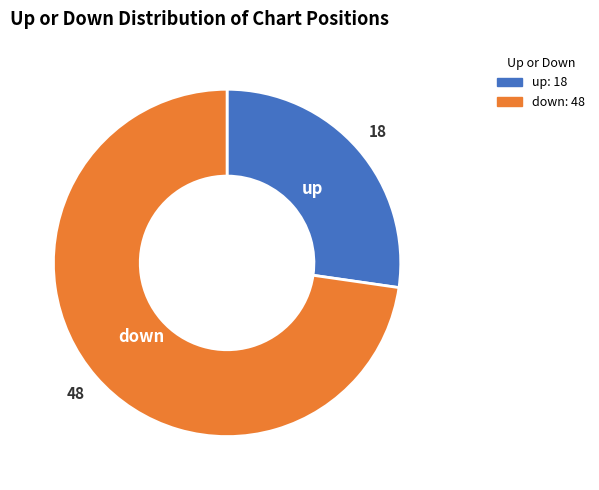

What is the smallest slice in the pie chart?

up